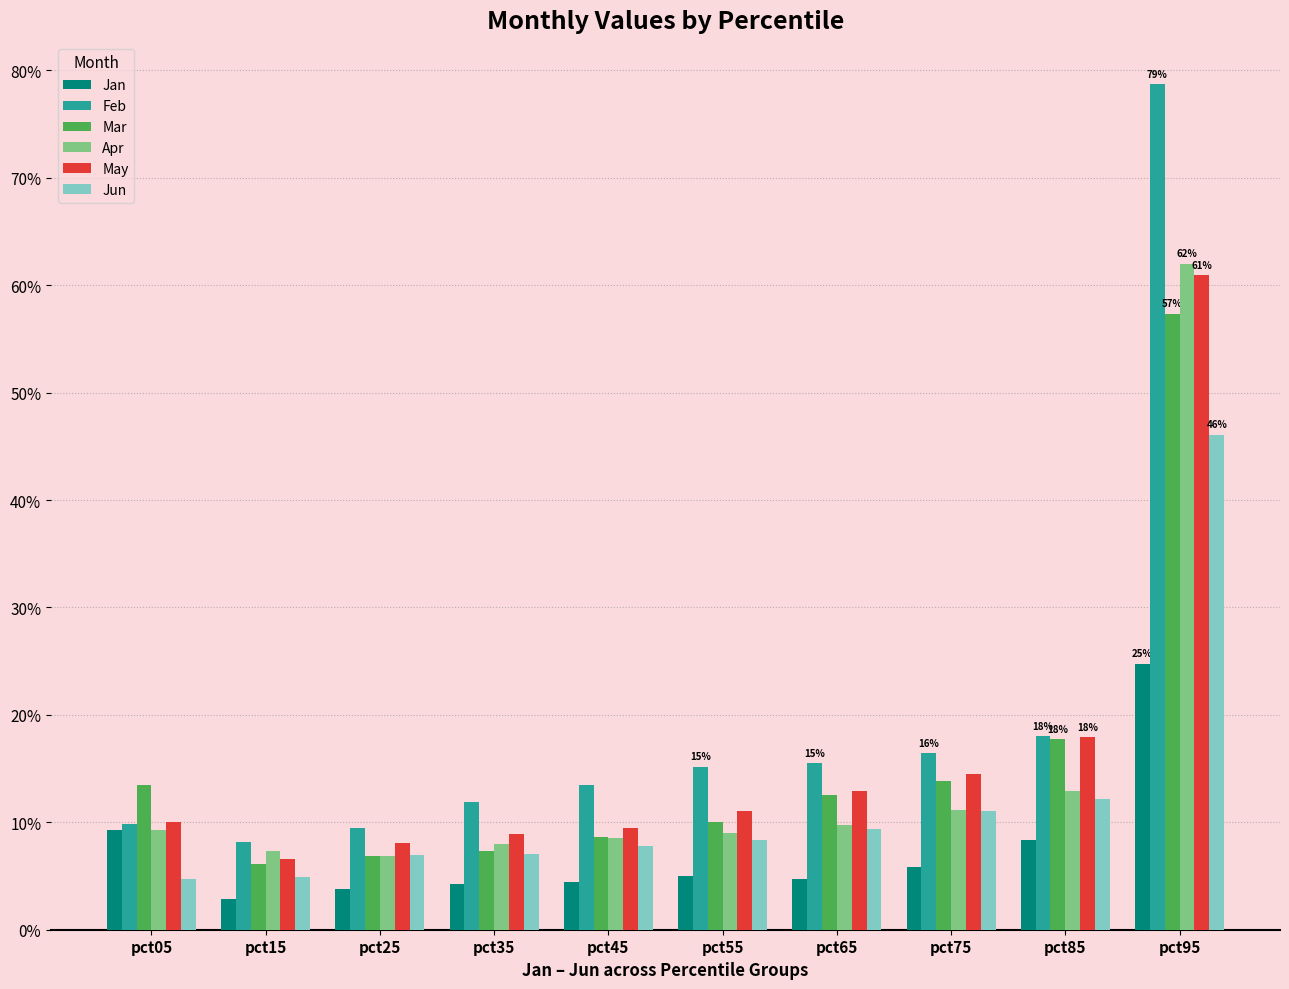

The Mar series shows 0.1 at pct25. True or false?

True